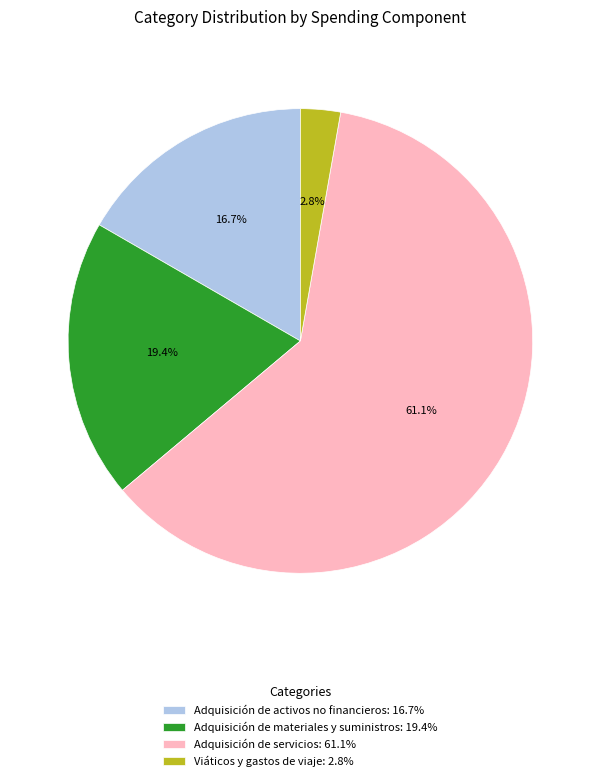

What is the total percentage of Adquisición de materiales y suministros and Viáticos y gastos de viaje?

22.2%